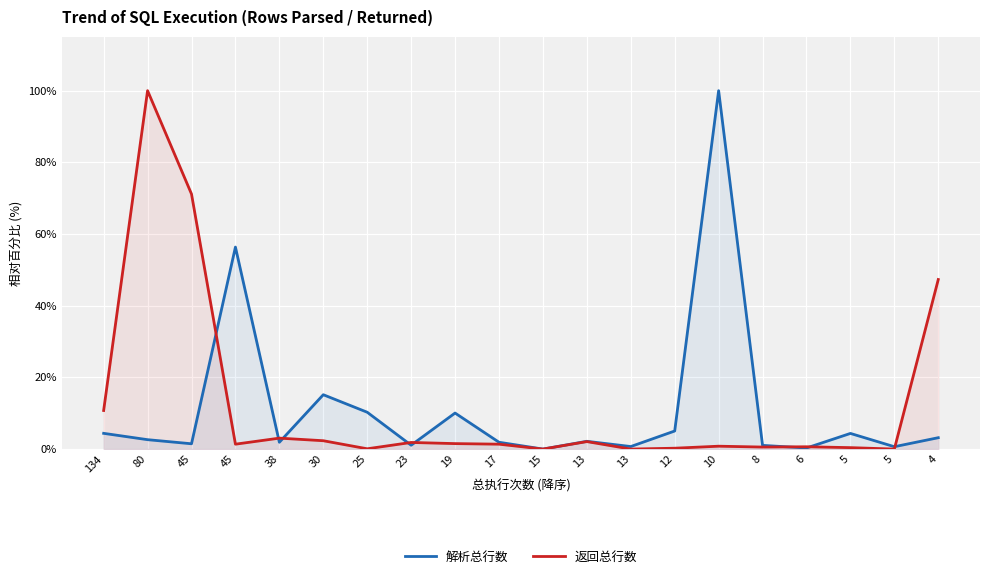

What is the difference between the maximum and minimum values in the 解析总行数 series?

100.0